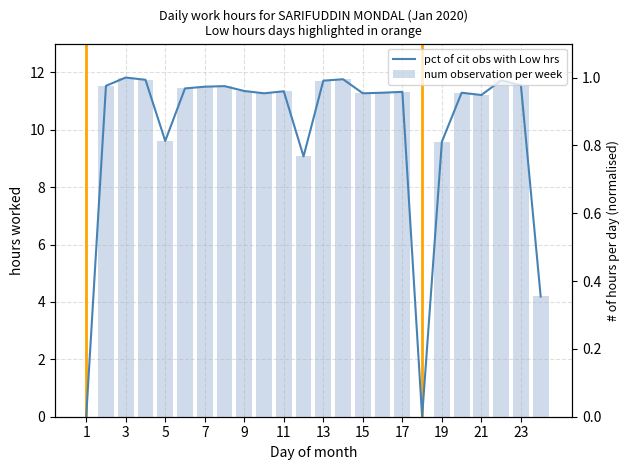

At which label is num observation per week closest to 5?

23